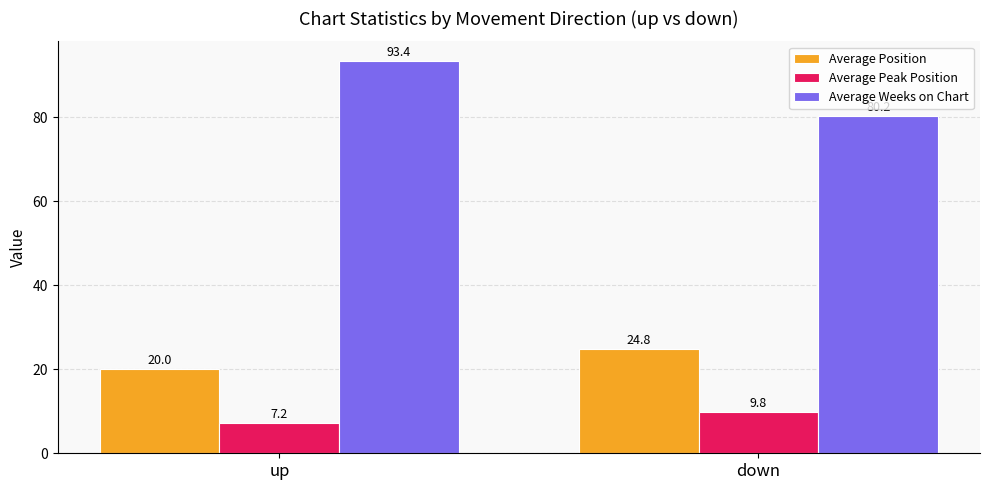

True or false: Average Position has a value of 6.3 at up.

False